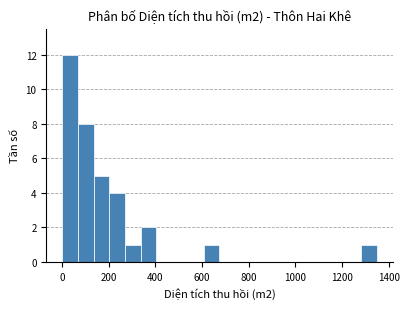

Around what value on the x-axis is the tallest bar? Give the approximate position of its centre, as read against the axis.

40